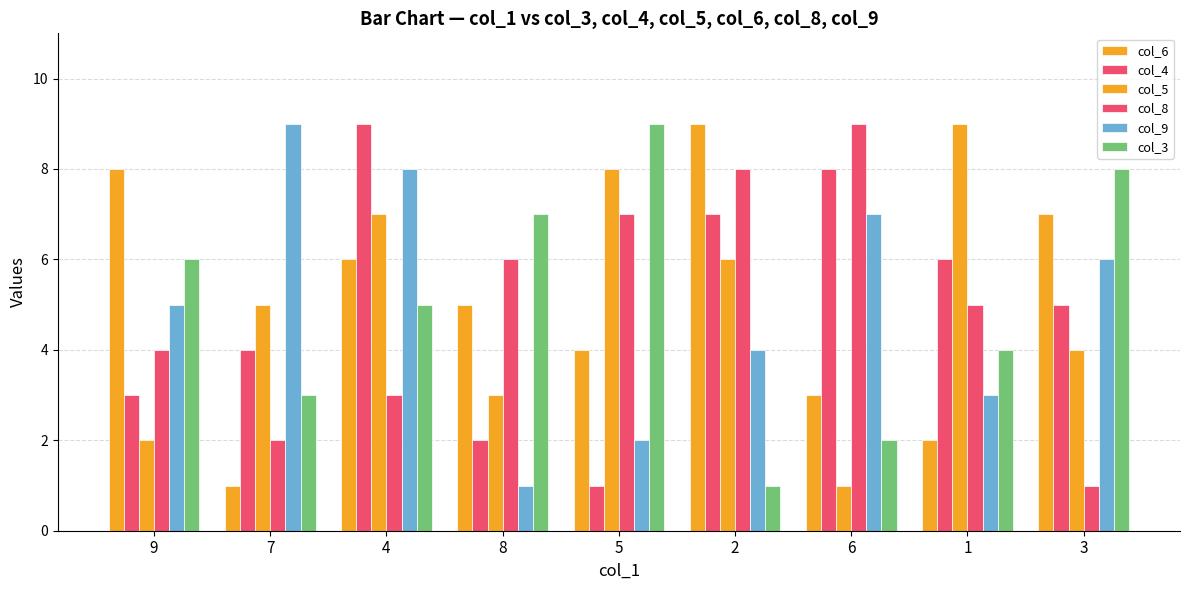

How many groups of bars are there?

9